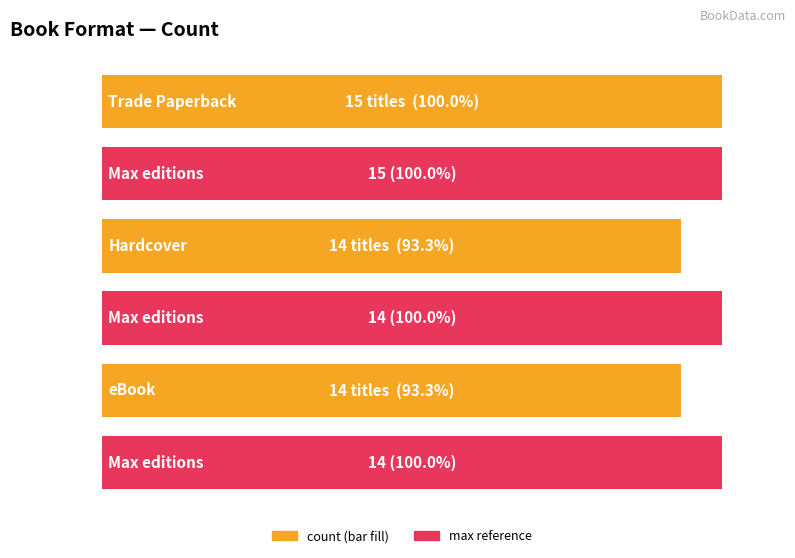

What position from the right is eBook?

1